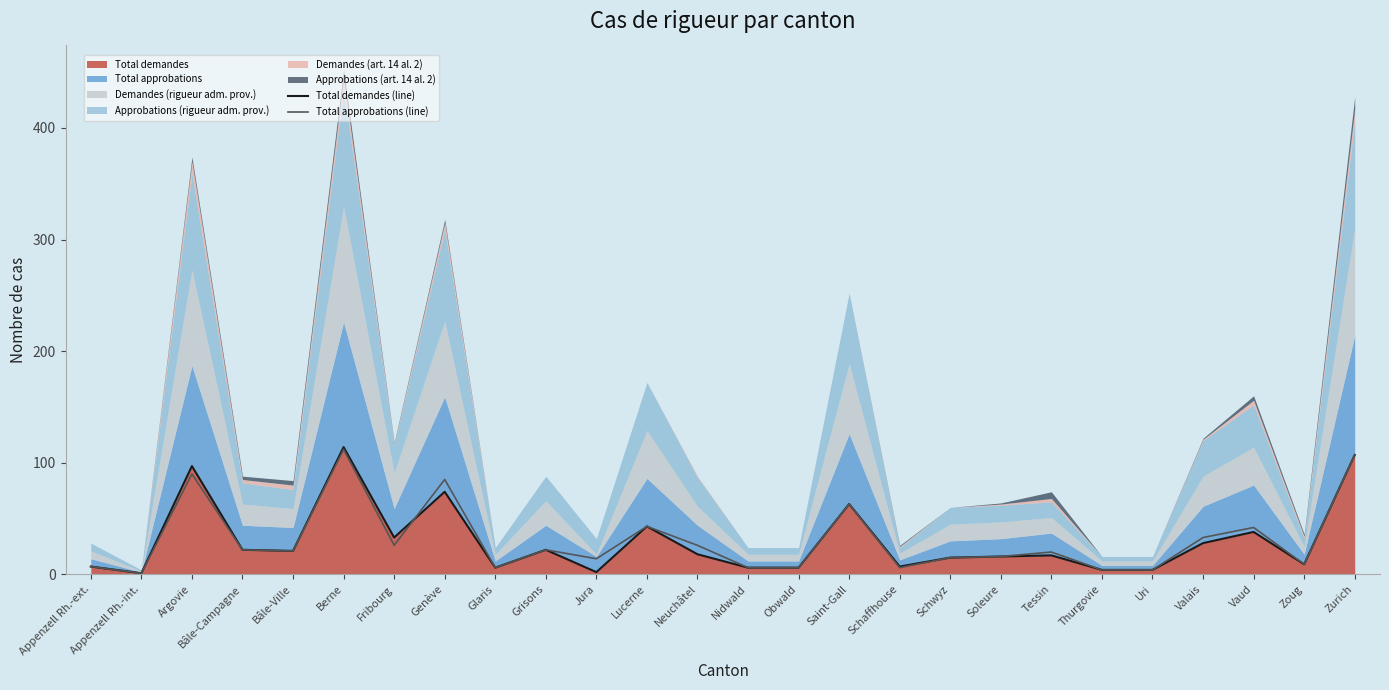

At which category is the sum across all series the highest?

Berne